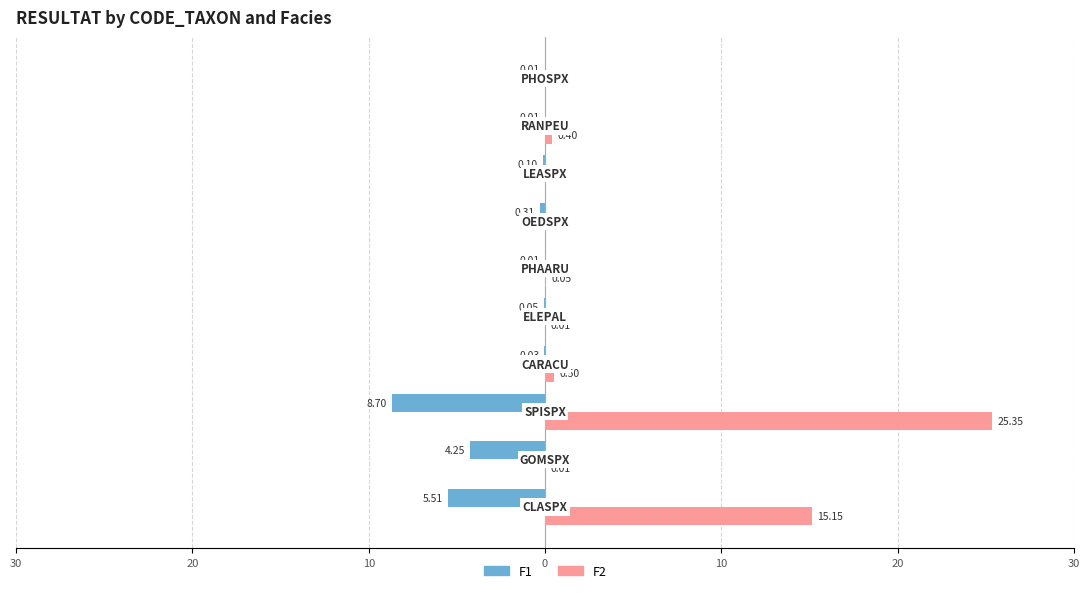

What is the difference between the second highest and second lowest values in the F2 series?

15.2